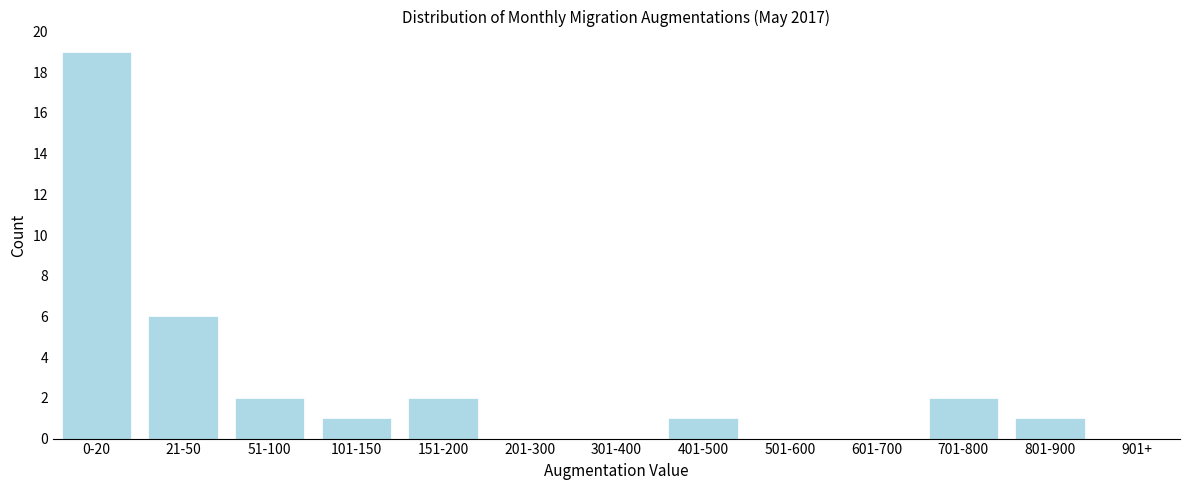

Reading left to right, list all the values displayed in this chart.

0-20=19	21-50=6	51-100=2	101-150=1	151-200=2	201-300=0	301-400=0	401-500=1	501-600=0	601-700=0	701-800=2	801-900=1	901+=0